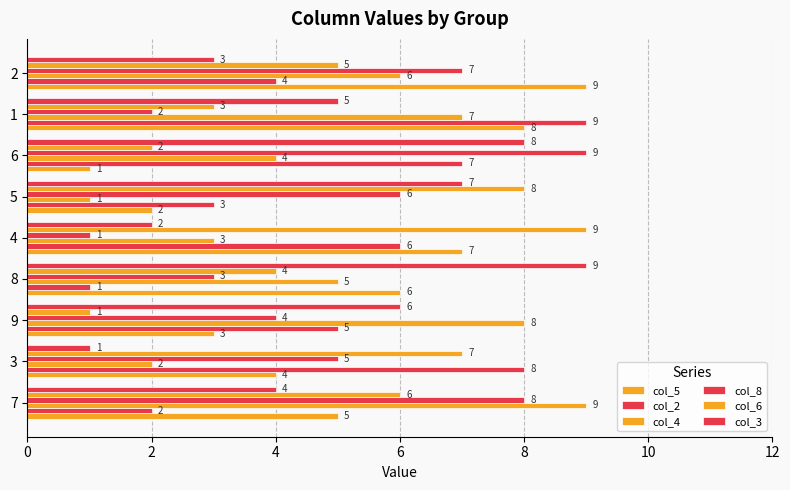

How many bars are there in total?

54